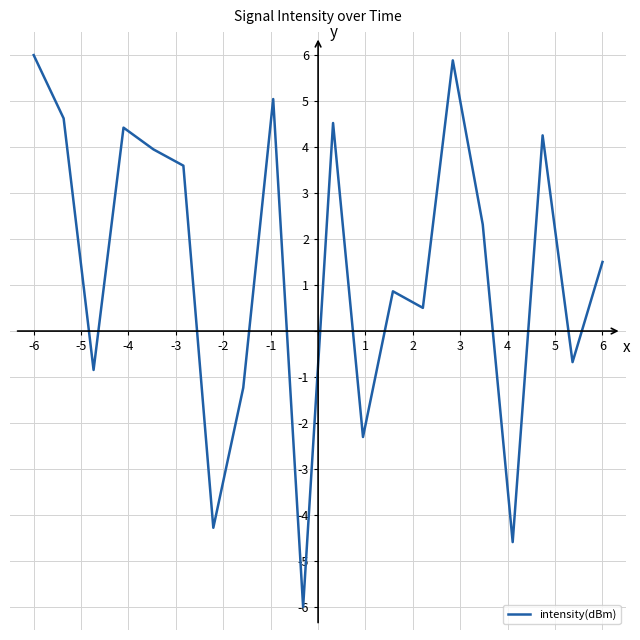

What is the minimum value shown in the chart?

-6.0